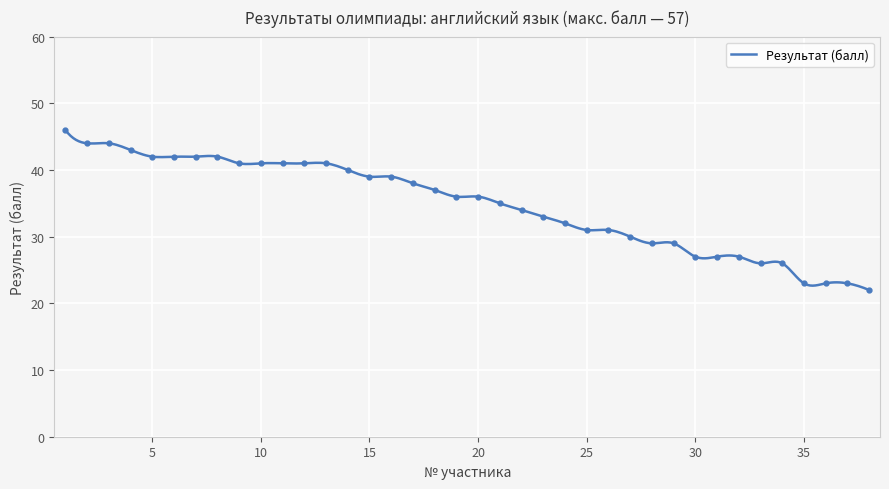

The value at 18 is 37. True or false?

True